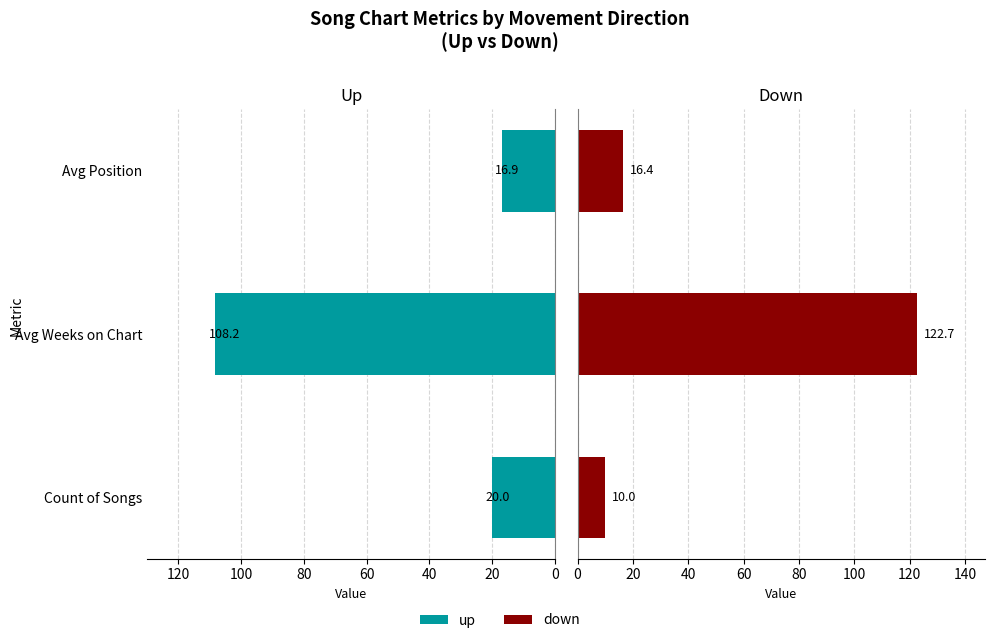

What is the average value of the up series?

48.4